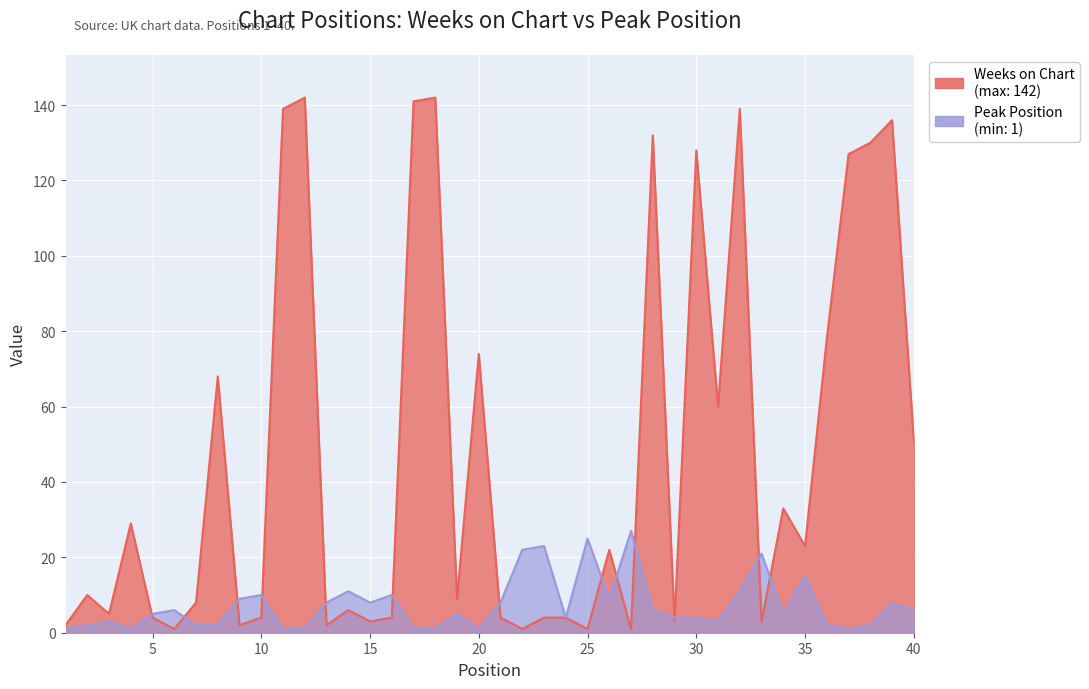

What is the difference between the maximum and second lowest values in the Weeks on Chart series?

141